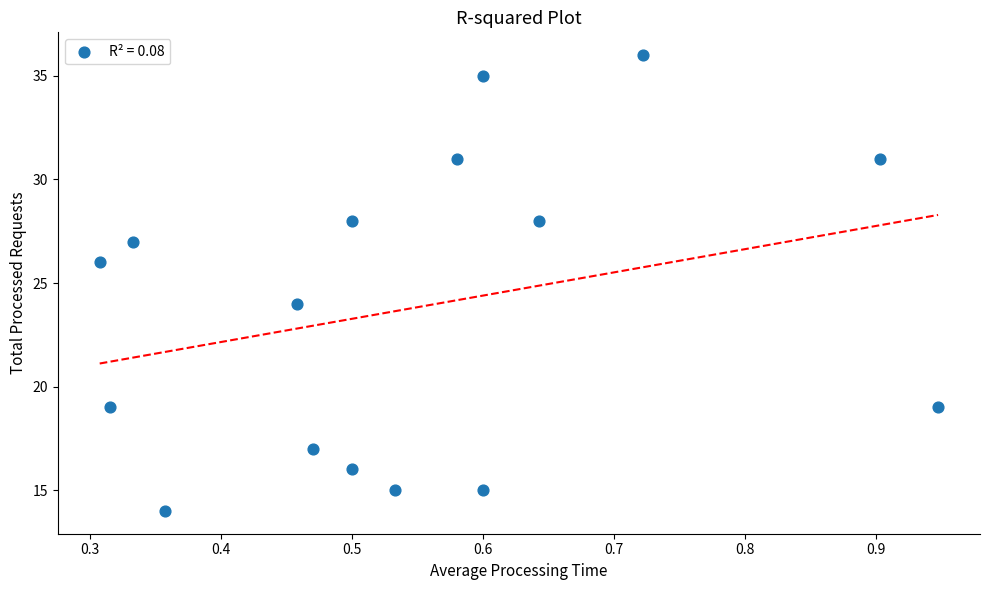

What is the range of Y values (max minus min)?

22